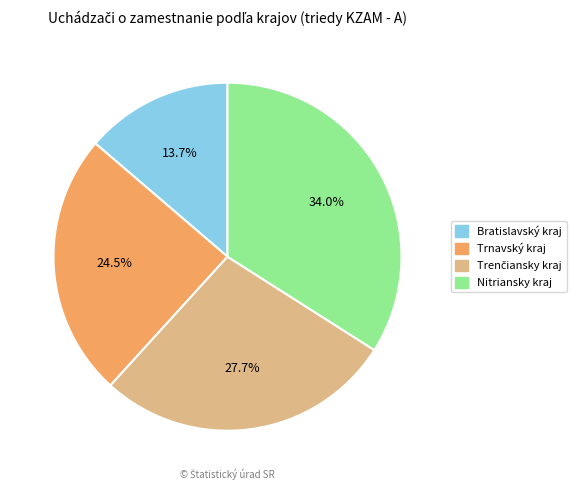

What percentage is the Bratislavský kraj slice, to the nearest percent?

14%